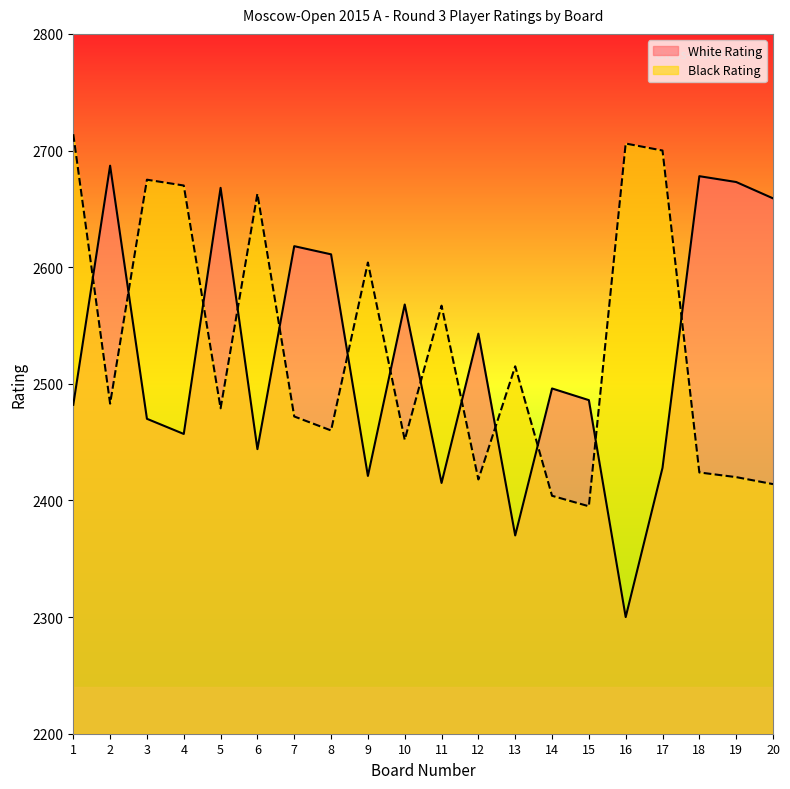

At which category does the chart reach its minimum across all series?

16